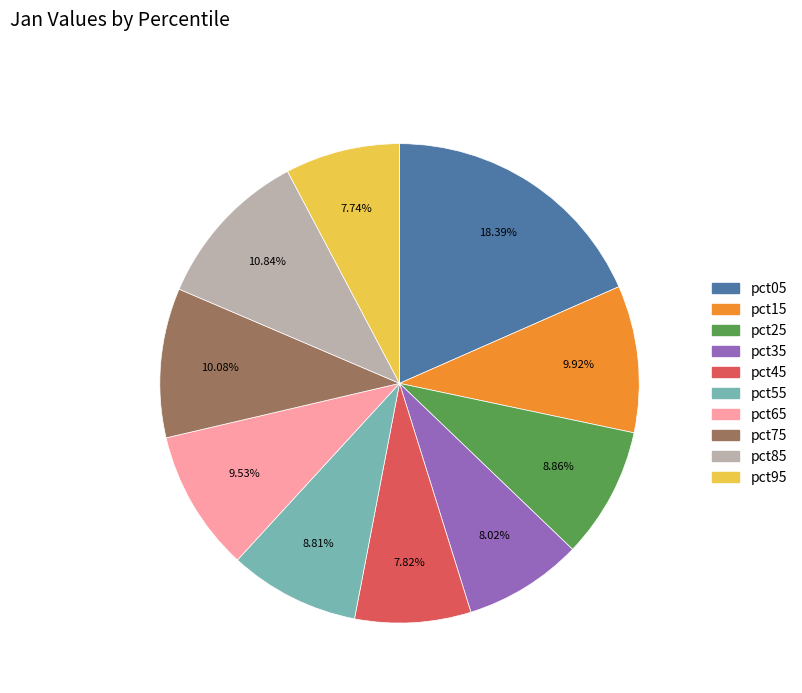

Count the number of slices in the pie.

10